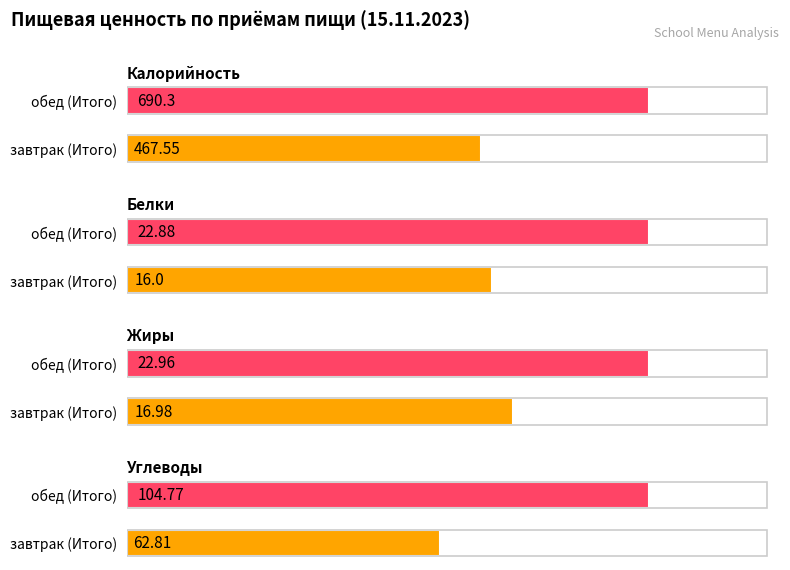

How many data points in Жиры are less than 22?

1